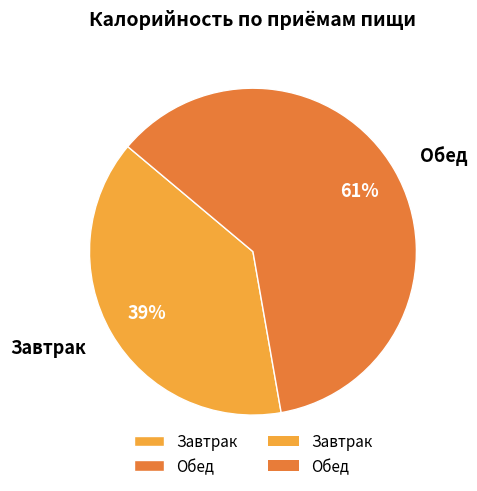

The Завтрак slice represents 39% of the pie. True or false?

True